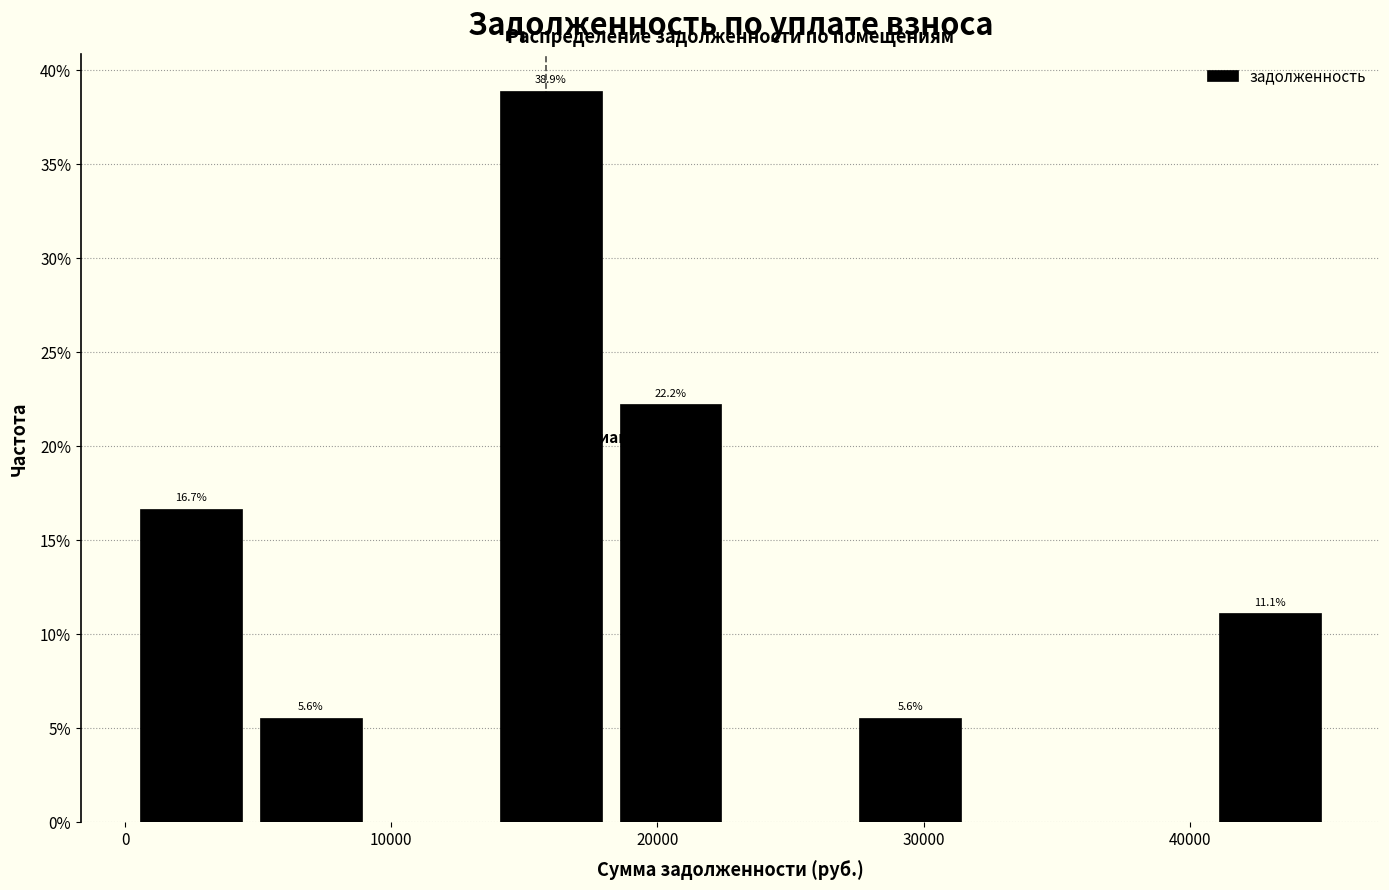

Which range on the x-axis has the tallest bar?

14000 to 18000